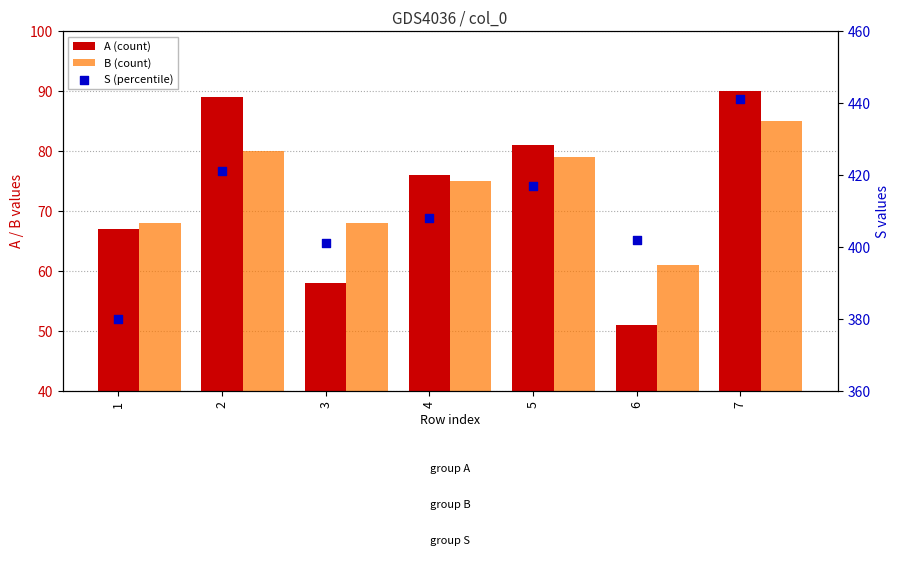

Which series reaches the maximum Y coordinate?

S (percentile)